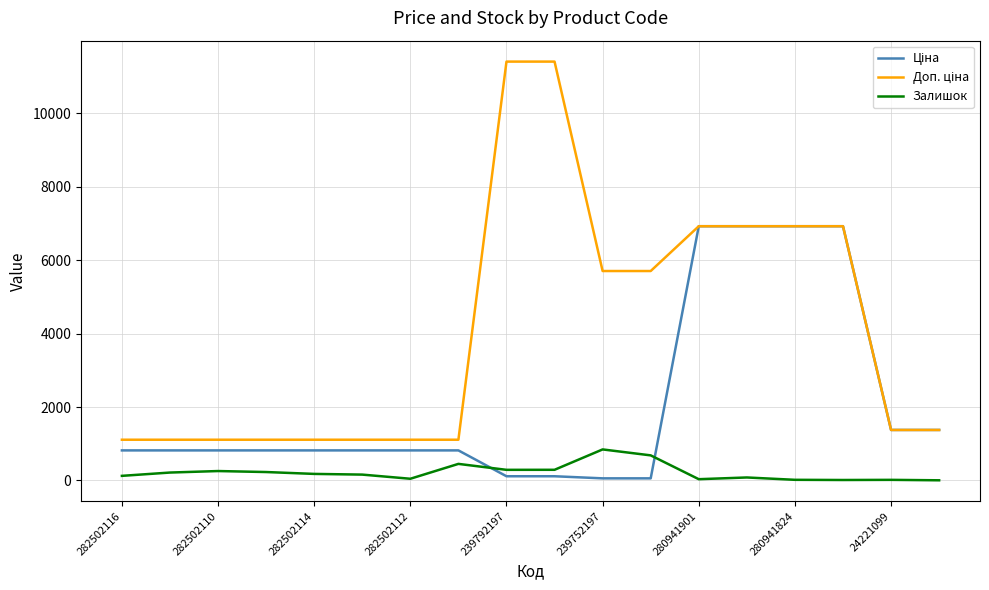

Does the chart have visible grid lines?

Yes